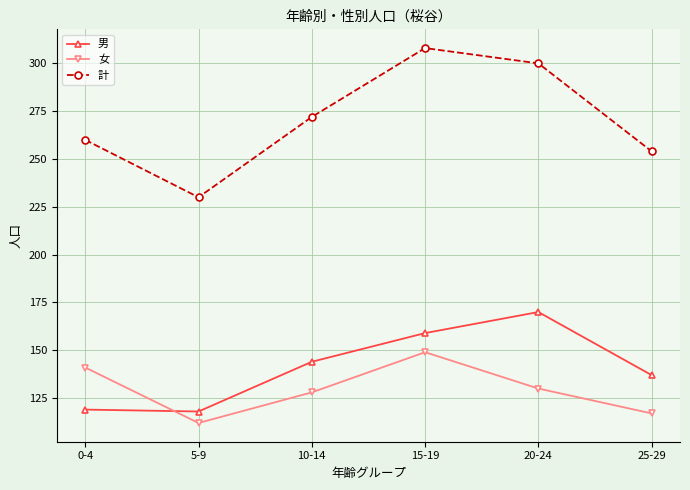

Which category has the highest value across all series?

15-19